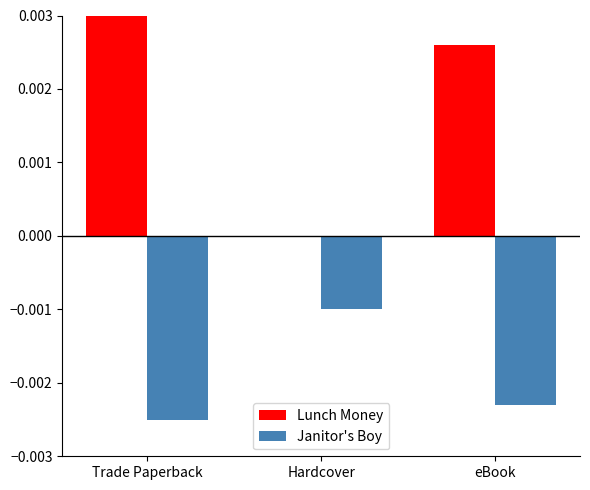

What are all the series names shown in the legend?

Lunch Money, Janitor's Boy